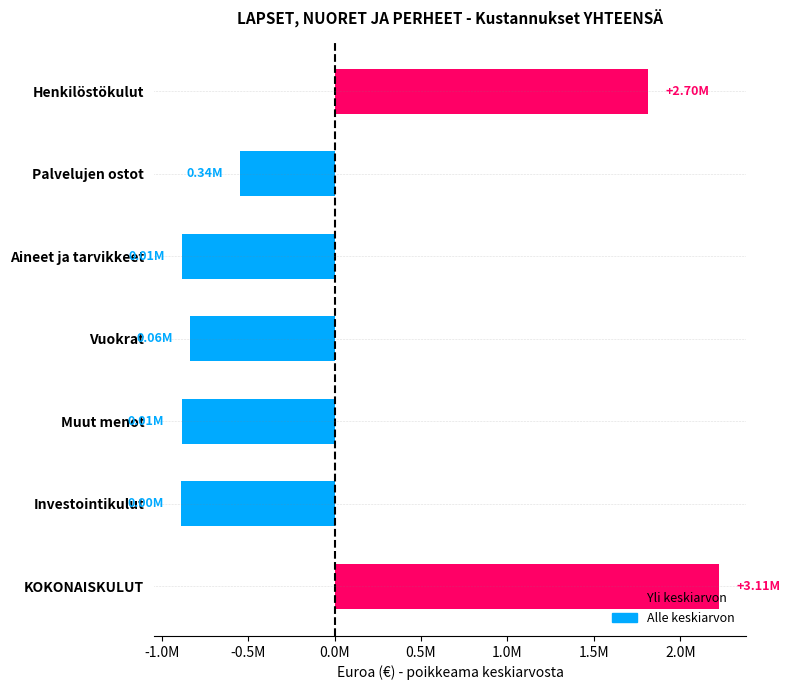

Count the number of categories in the chart.

7